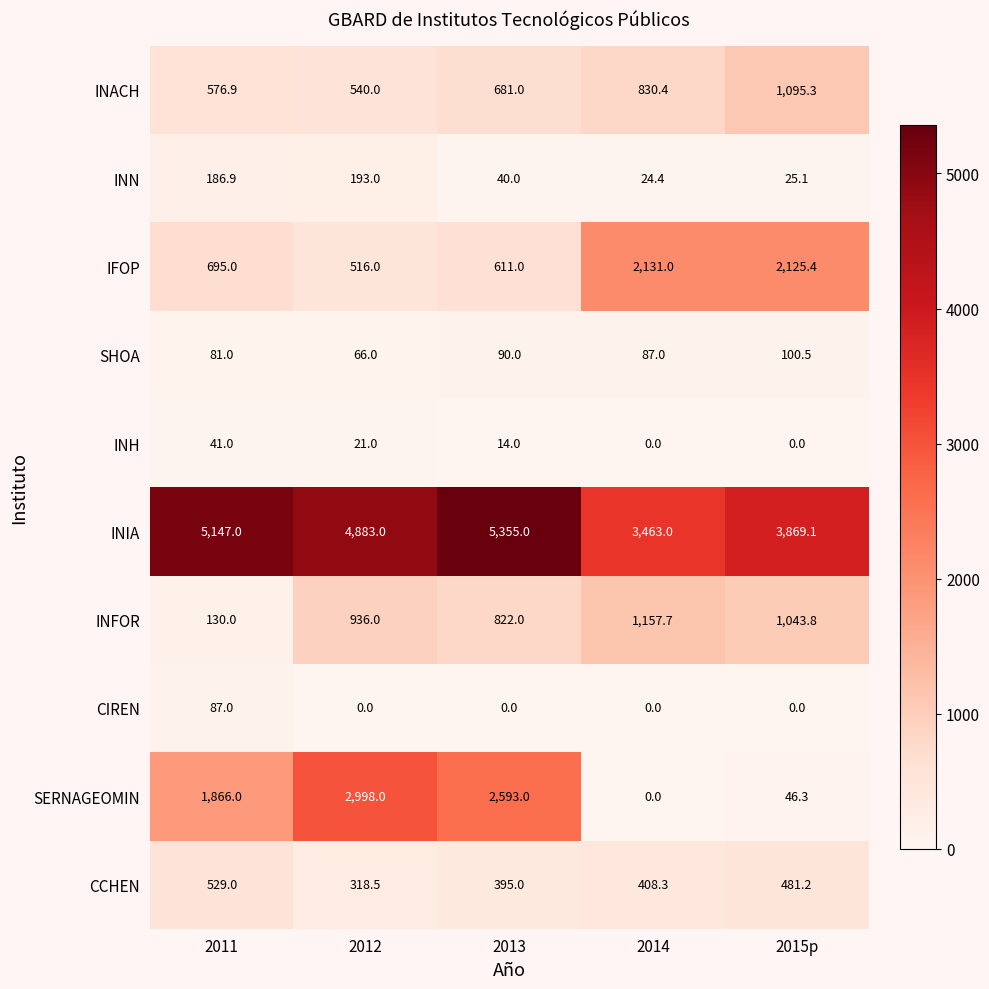

Which series has the widest spread of values?

SERNAGEOMIN